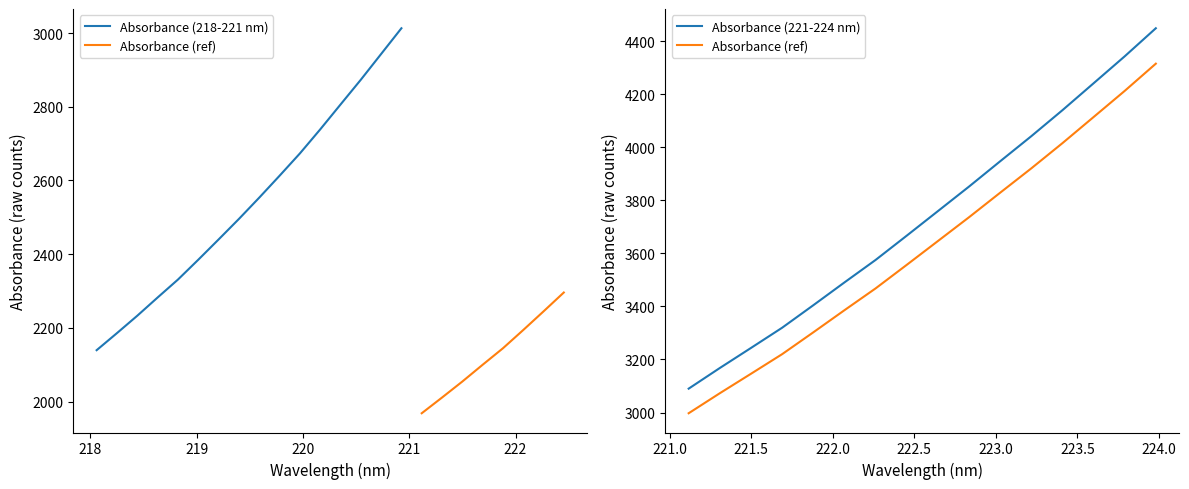

What is the highest value of the Absorbance (218-221 nm) series?

3013.1